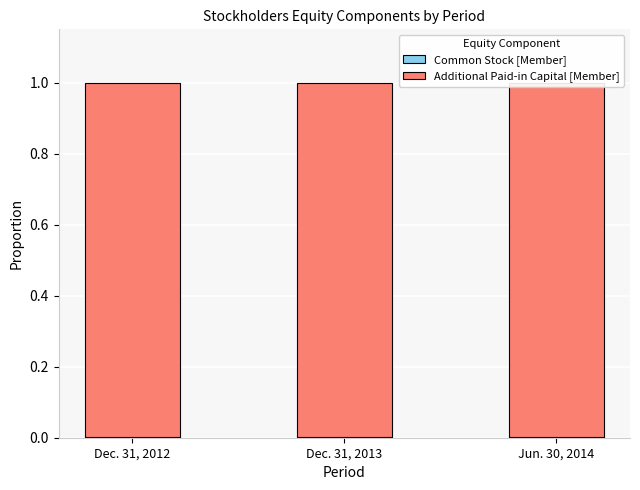

How many data points does each series have?

3